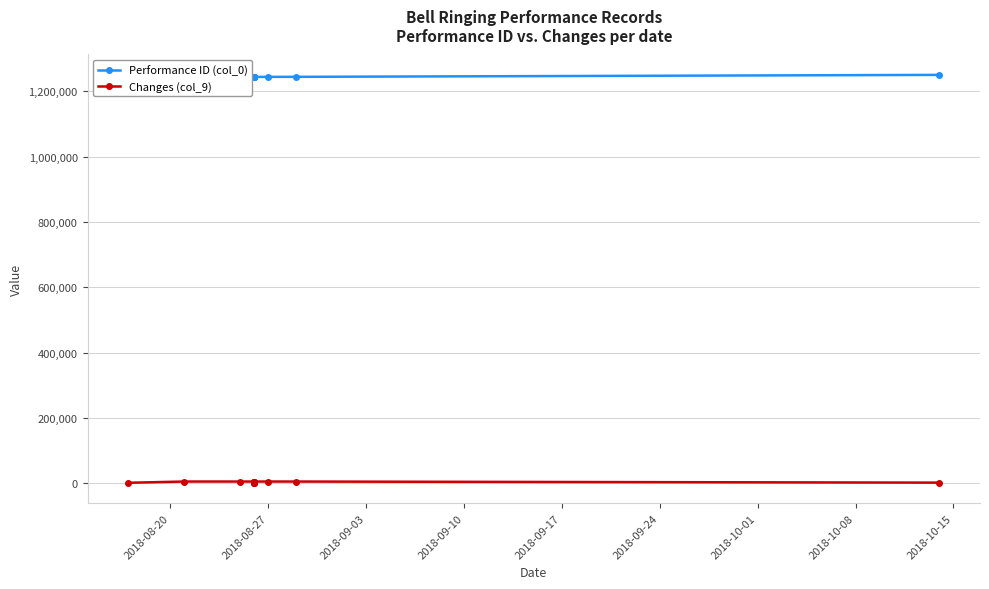

True or false: Changes (col_9) has a value of 8204 at 2018-10-01.

False